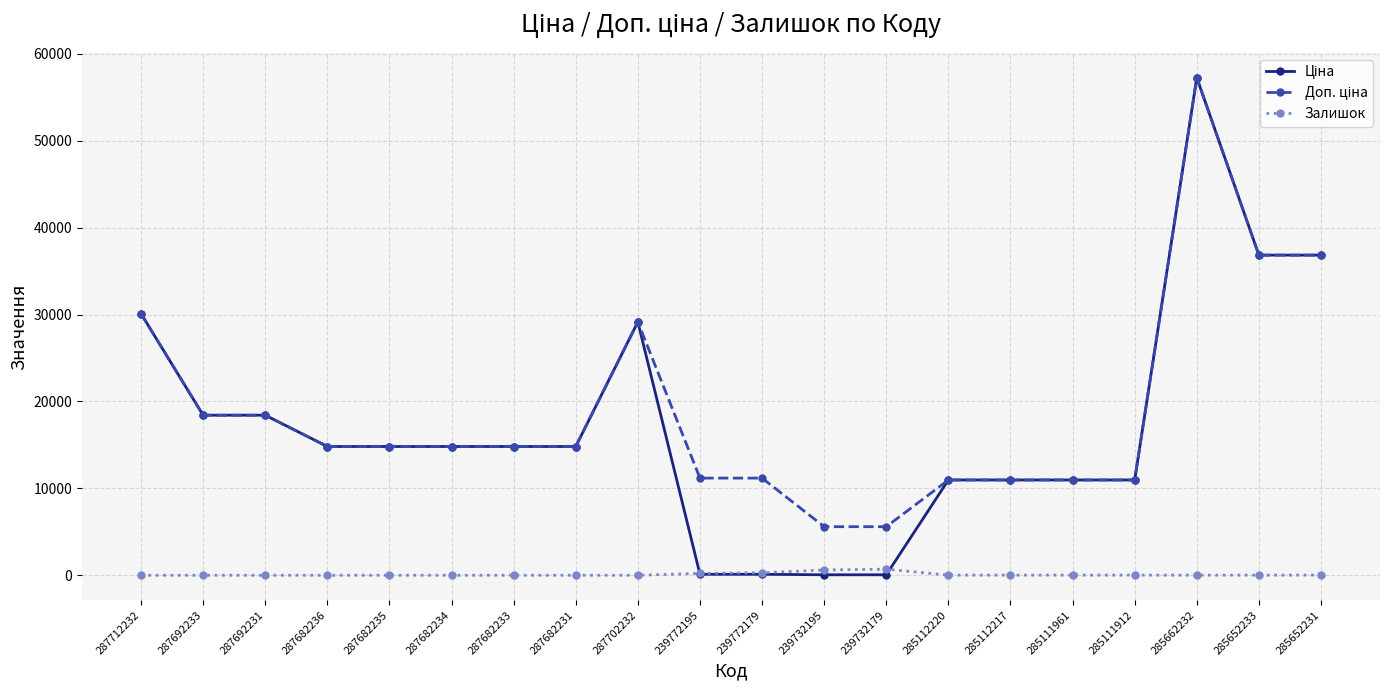

True or false: Залишок has a value of 702.0 at 239732179.

True